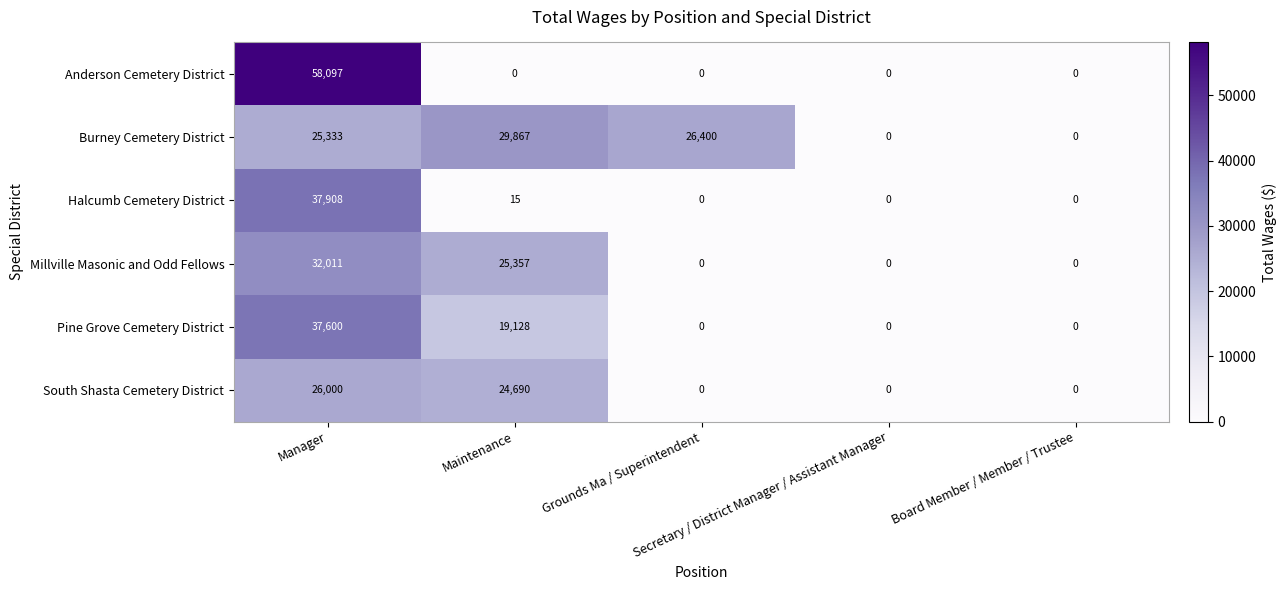

What is the greatest value displayed?

58097